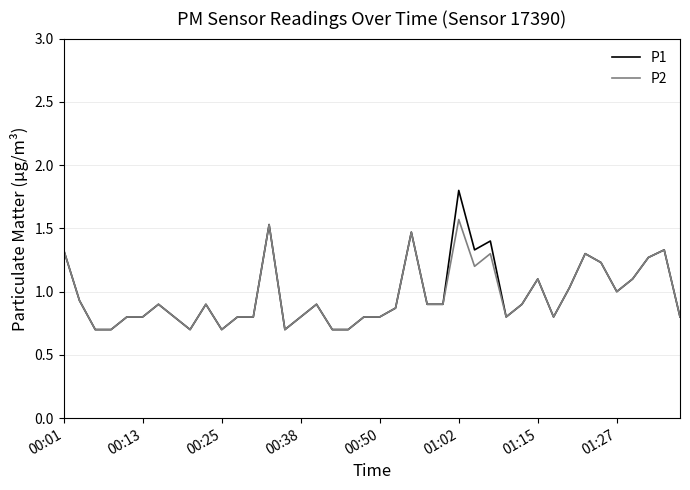

What is the sum of all P2 values?

38.7